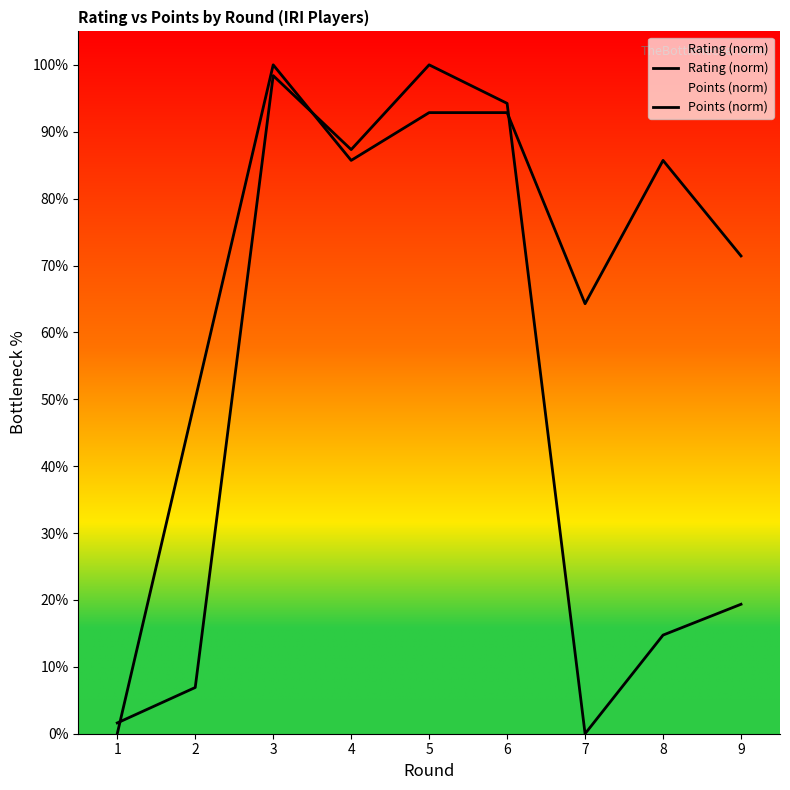

How many lines are shown in the chart?

2